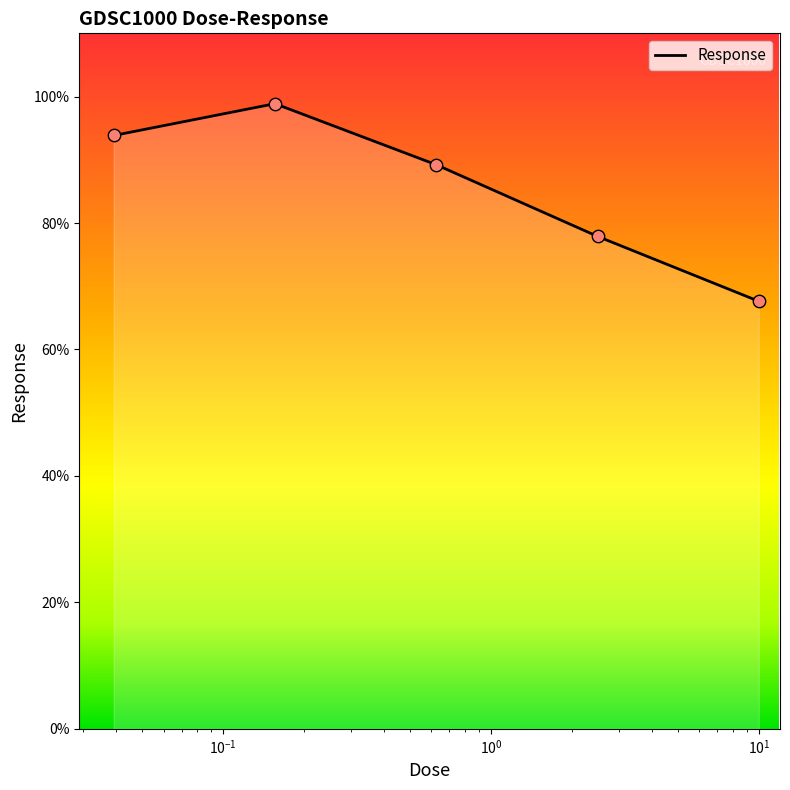

What is the difference between the maximum and second lowest values?

21.0